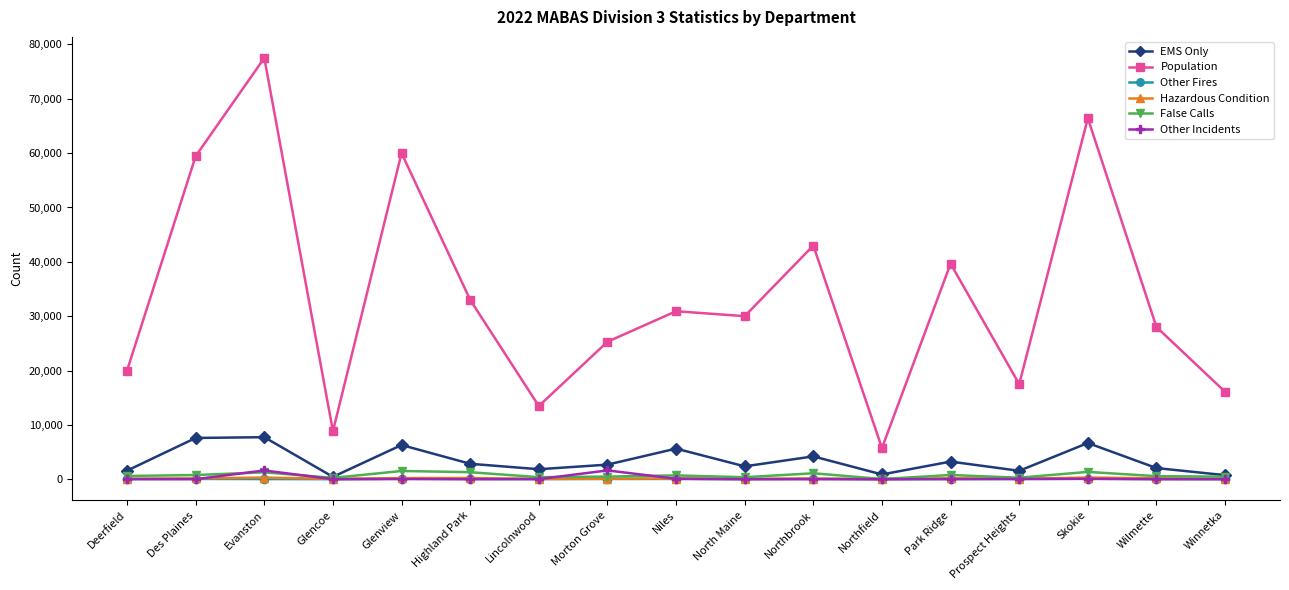

True or false: Population and EMS Only cross at least once.

False